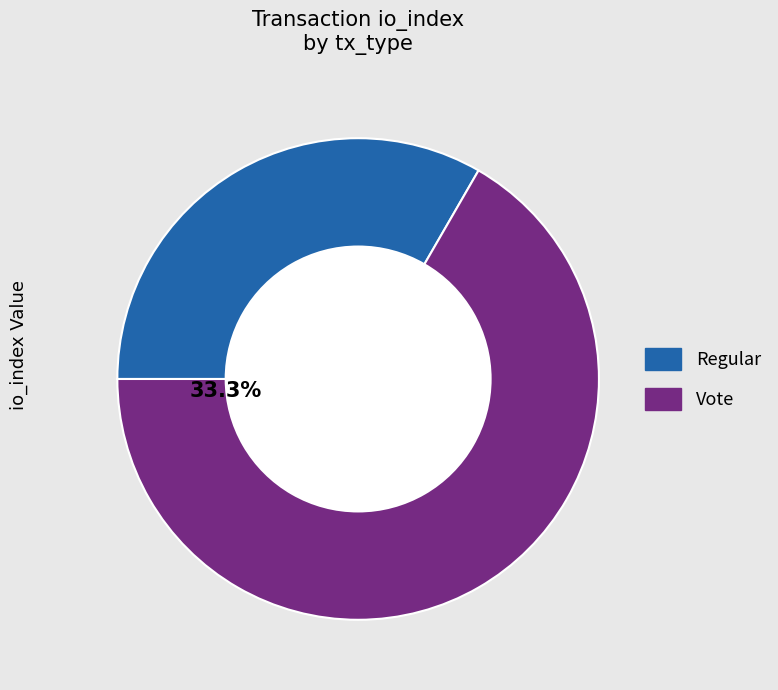

Rank the categories by value from highest to lowest.

Vote, Regular